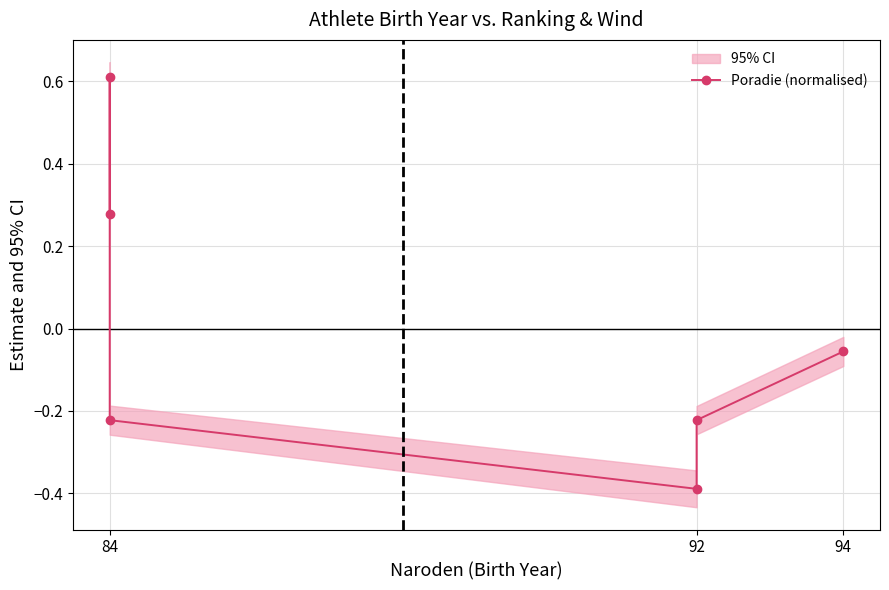

How many values are below zero?

4